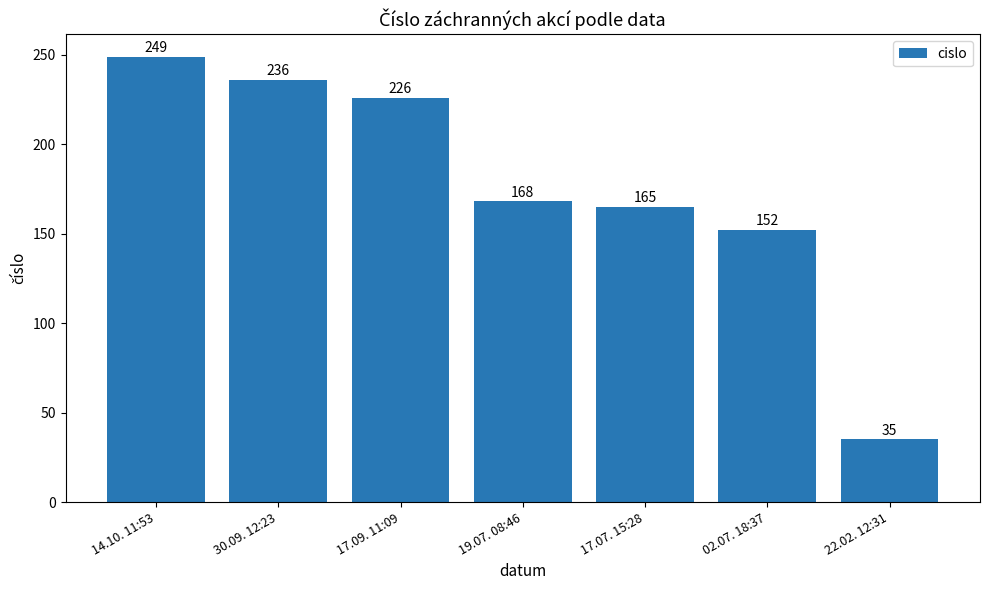

Reading left to right, list all the values displayed in this chart.

249	236	226	168	165	152	35